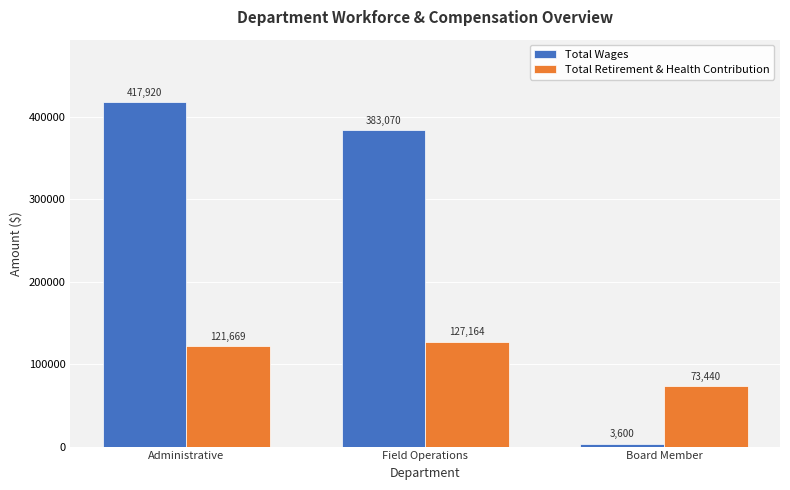

What is the difference between the second highest and minimum values in the Total Retirement & Health Contribution series?

48229